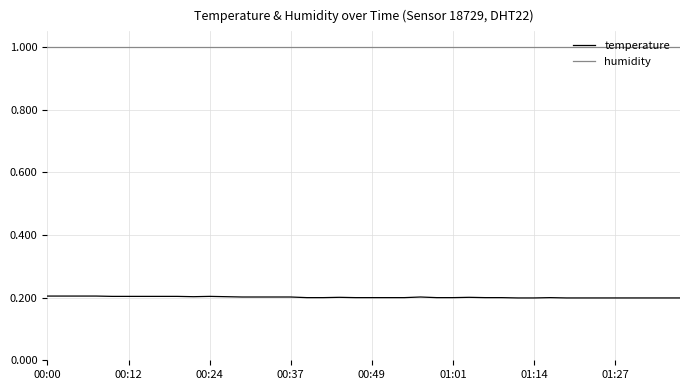

True or false: humidity and temperature intersect in this chart.

False